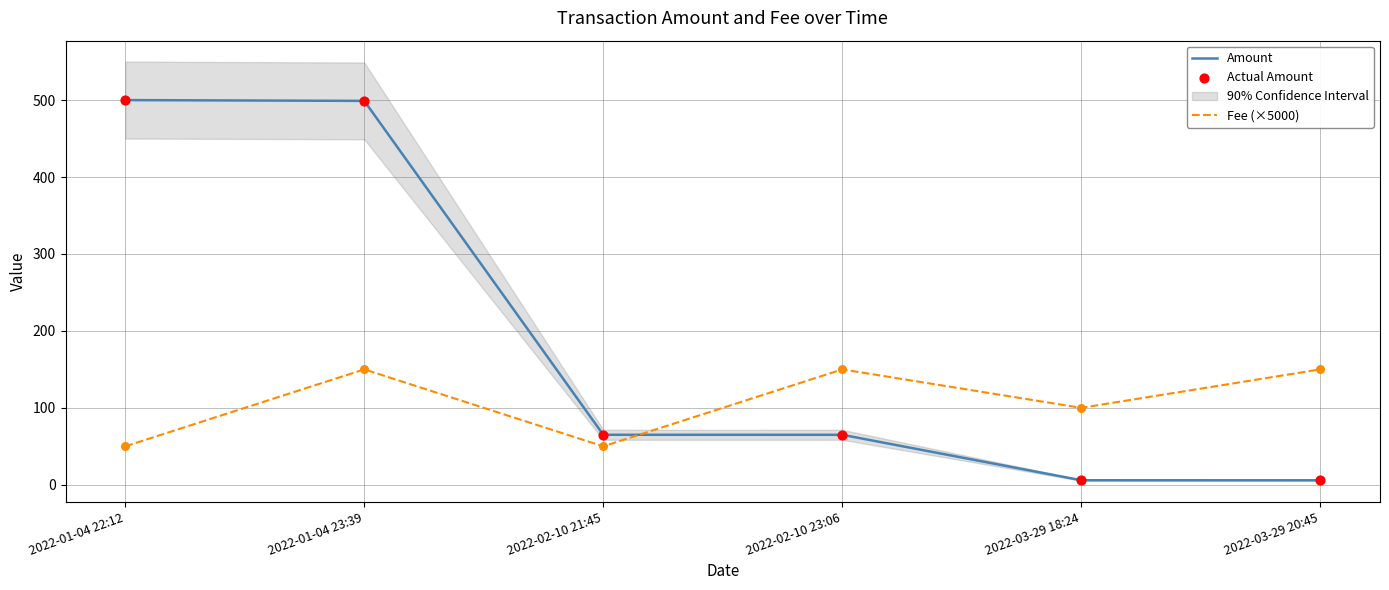

At how many categories does at least one series exceed 259?

2